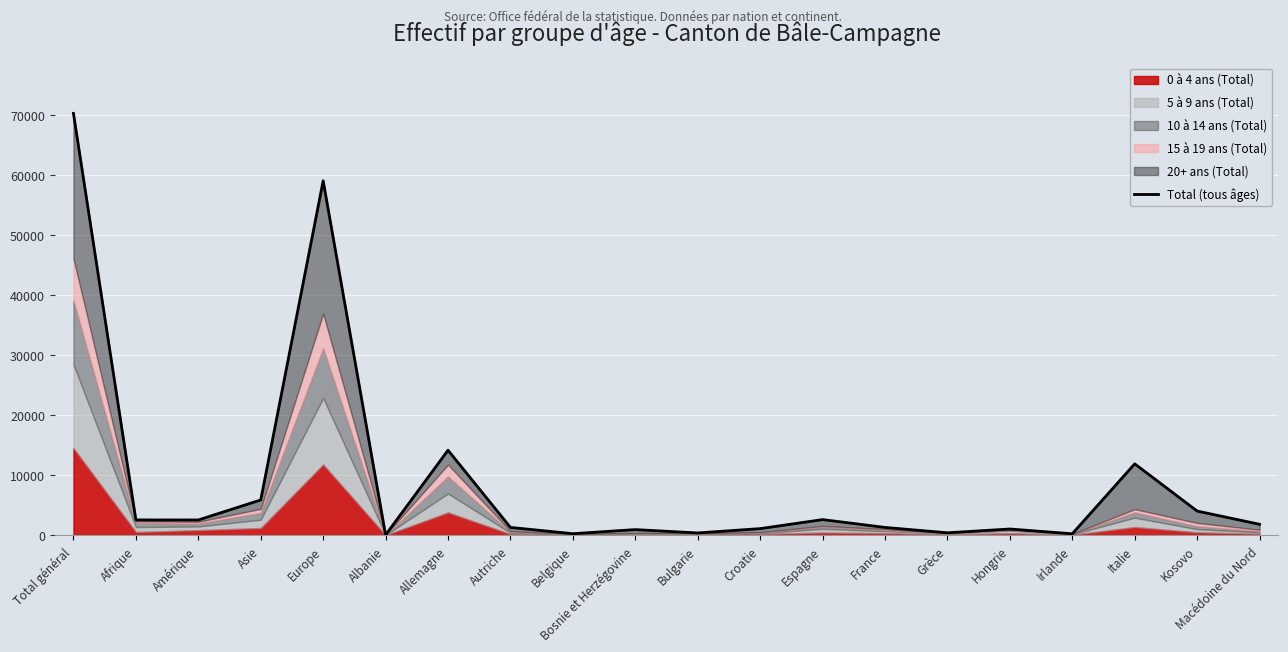

What is the value of the 20th point from the left?

1842